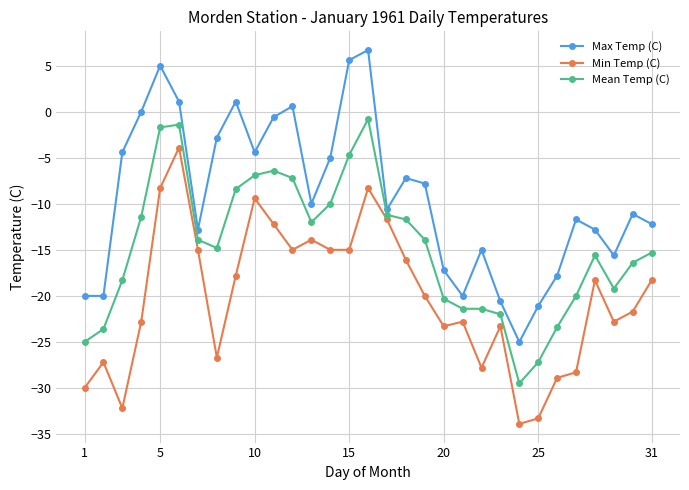

What are all the series names shown in the legend?

Max Temp (C), Min Temp (C), Mean Temp (C)